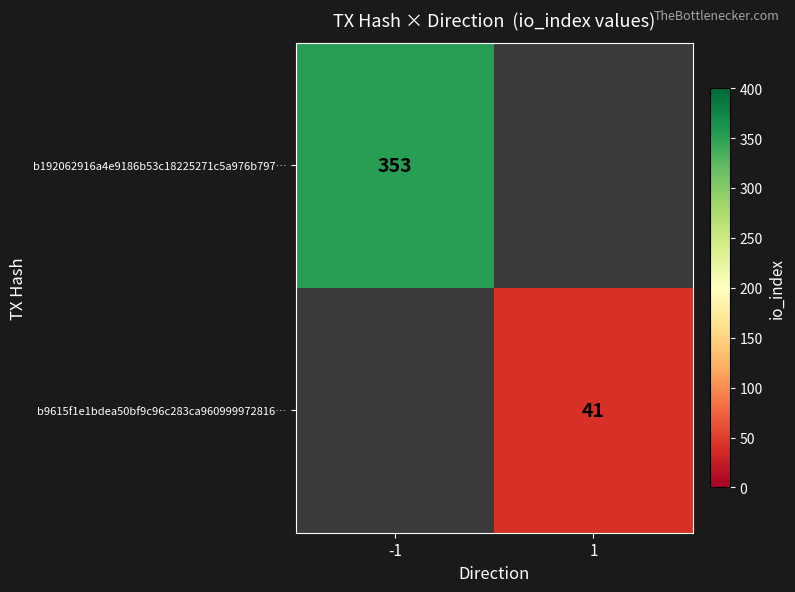

The b9615f1e1bdea50bf9c96c283ca960999972816… series shows 69.0 at 1. True or false?

False